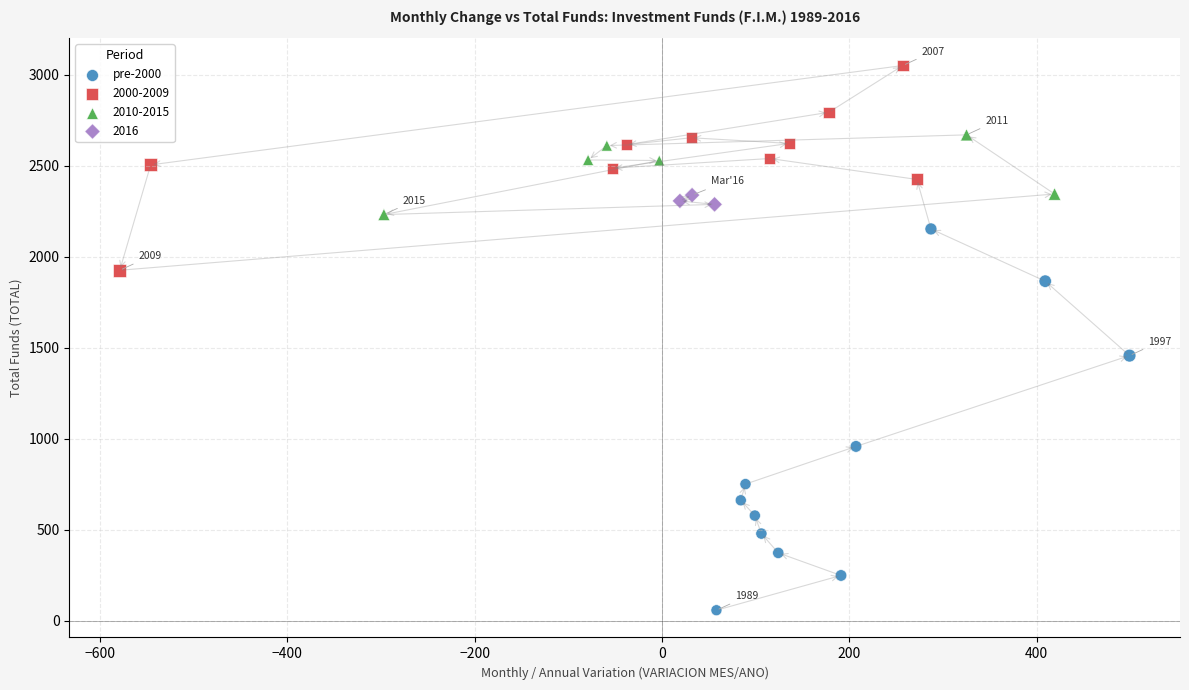

Which series reaches the maximum Y coordinate?

2000-2009